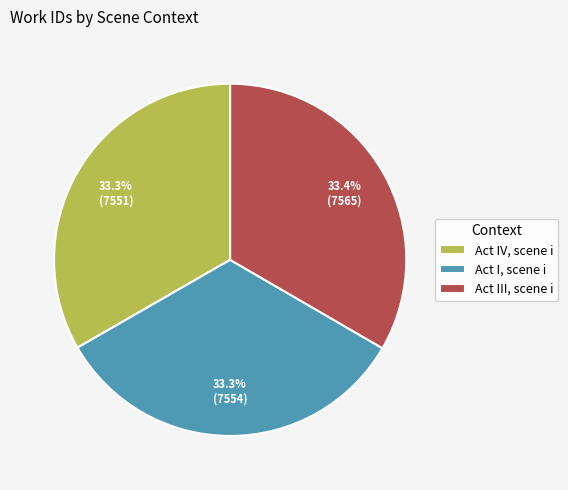

True or false: Act IV, scene i accounts for 19% of the total.

False